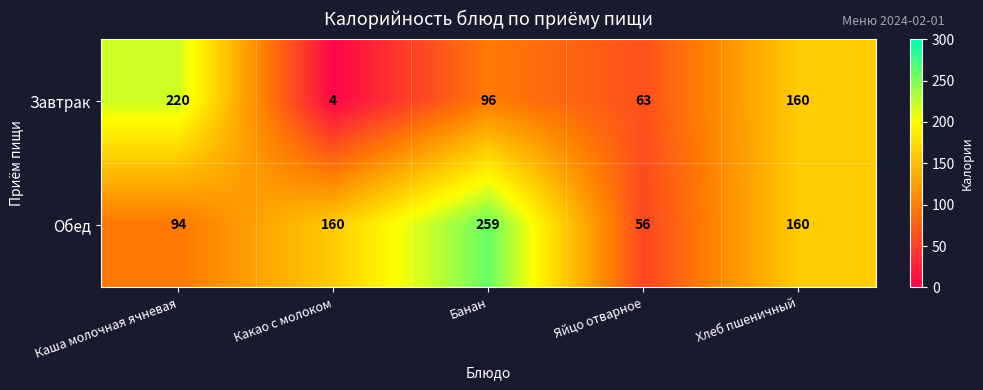

What is the minimum value shown in the chart?

4